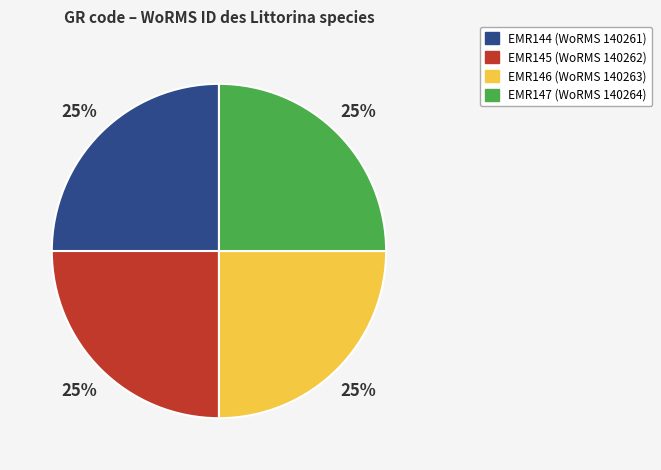

How many slices are in this pie chart?

4